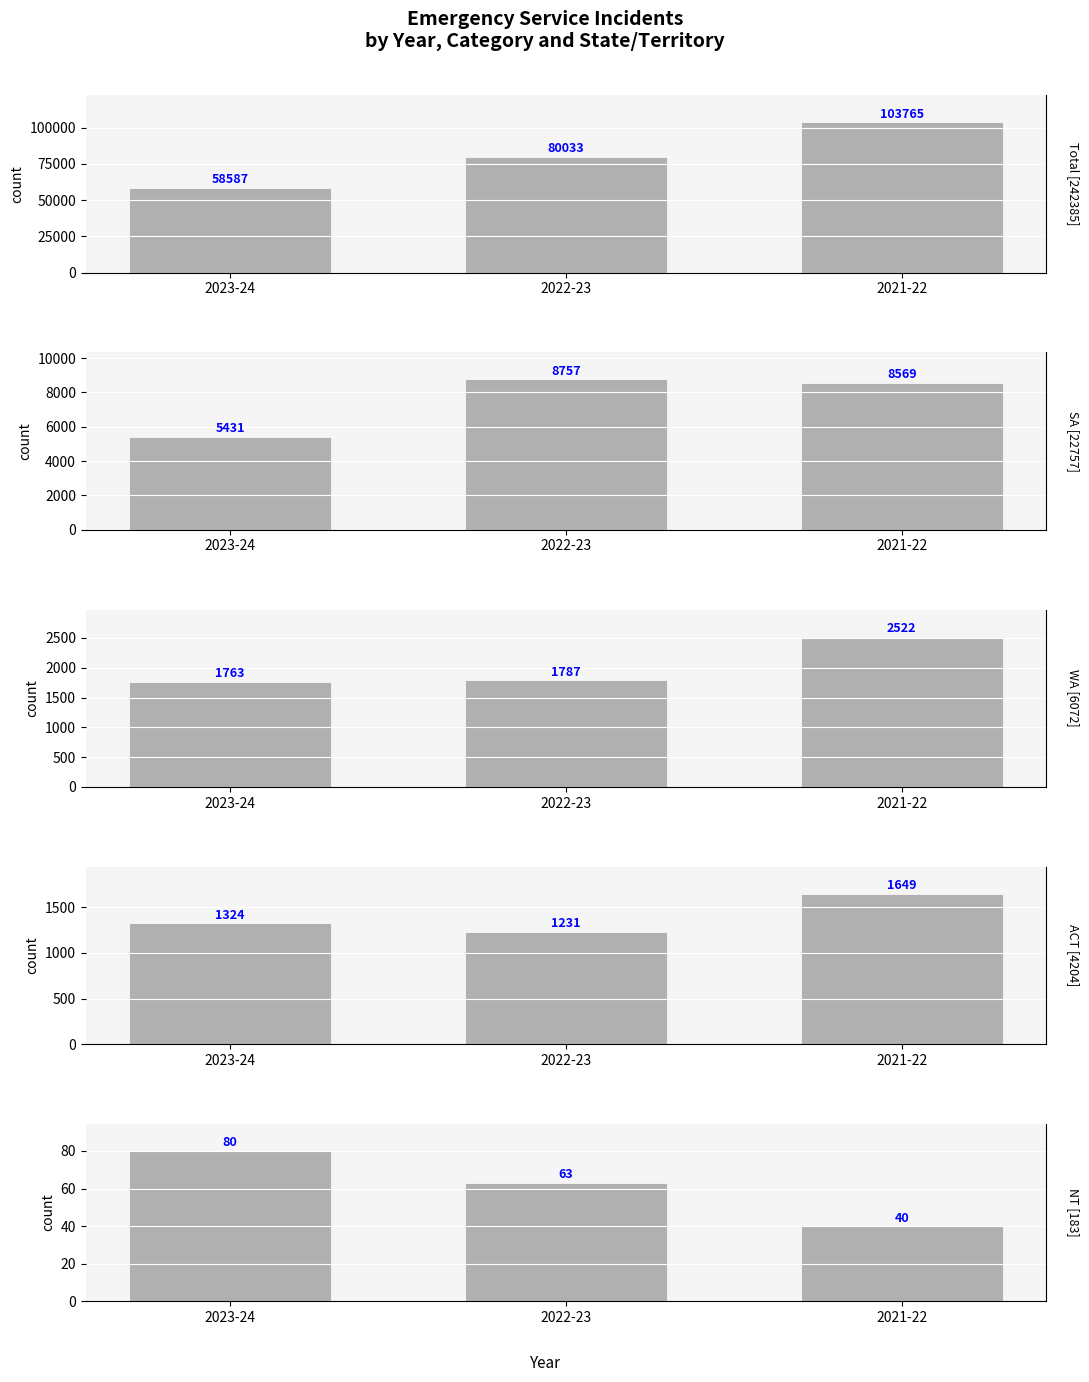

How many distinct data groups are displayed?

5